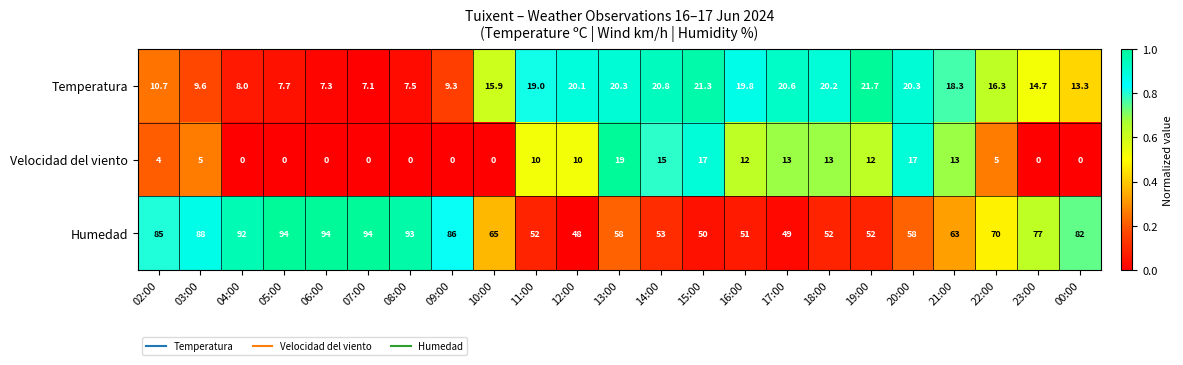

Rank the series by their maximum value, from lowest to highest.

Velocidad del viento, Temperatura, Humedad